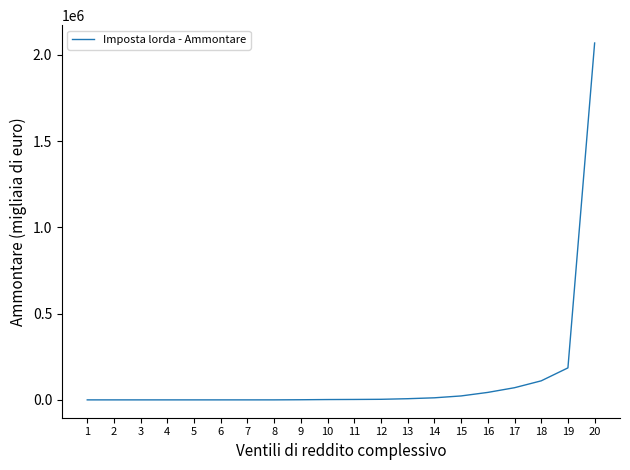

What is the difference between the maximum and minimum values?

2068623